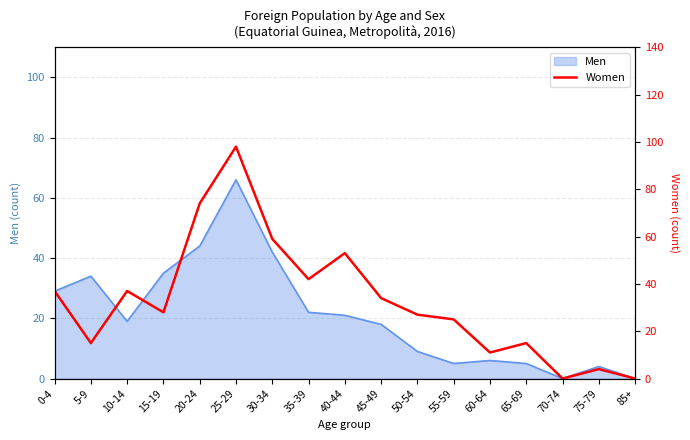

What is the label of the 17th point from the right?

0-4